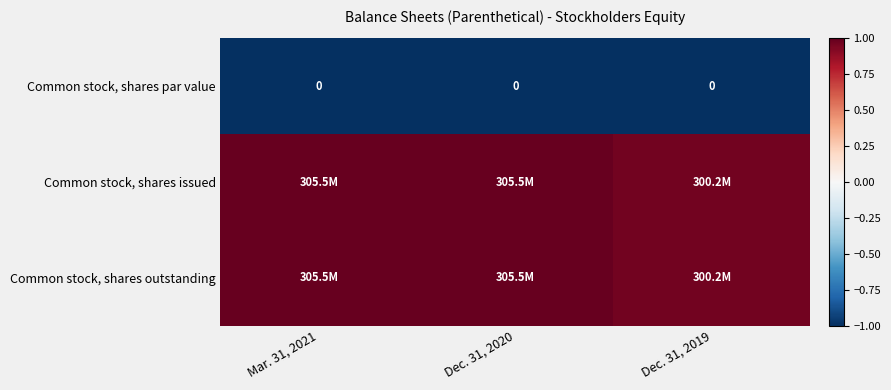

How many series are shown in this chart?

3